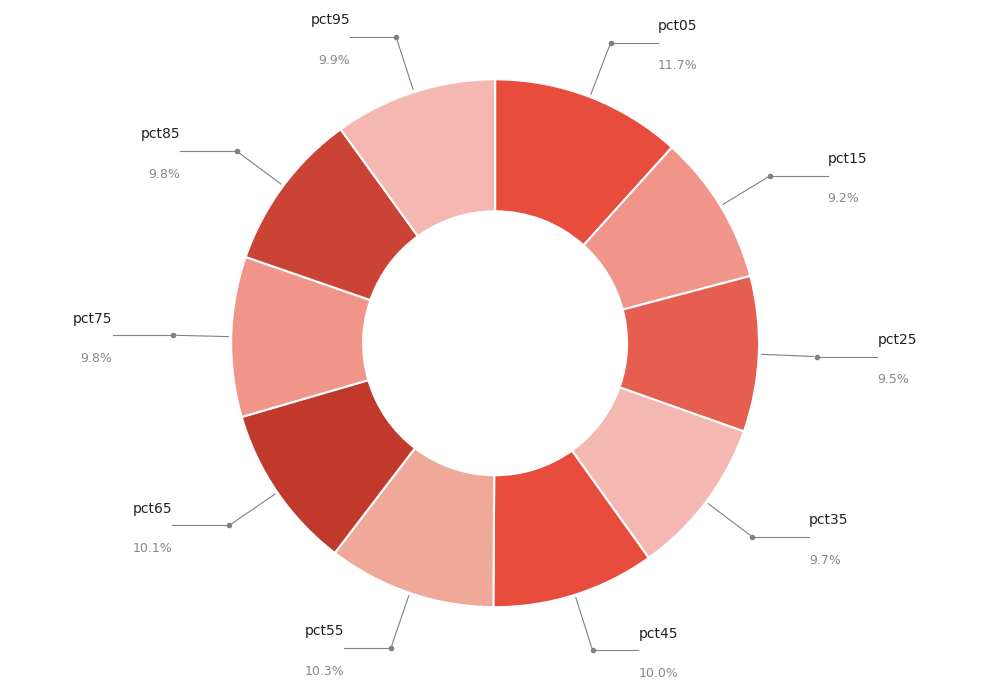

Count the number of slices in the pie.

10